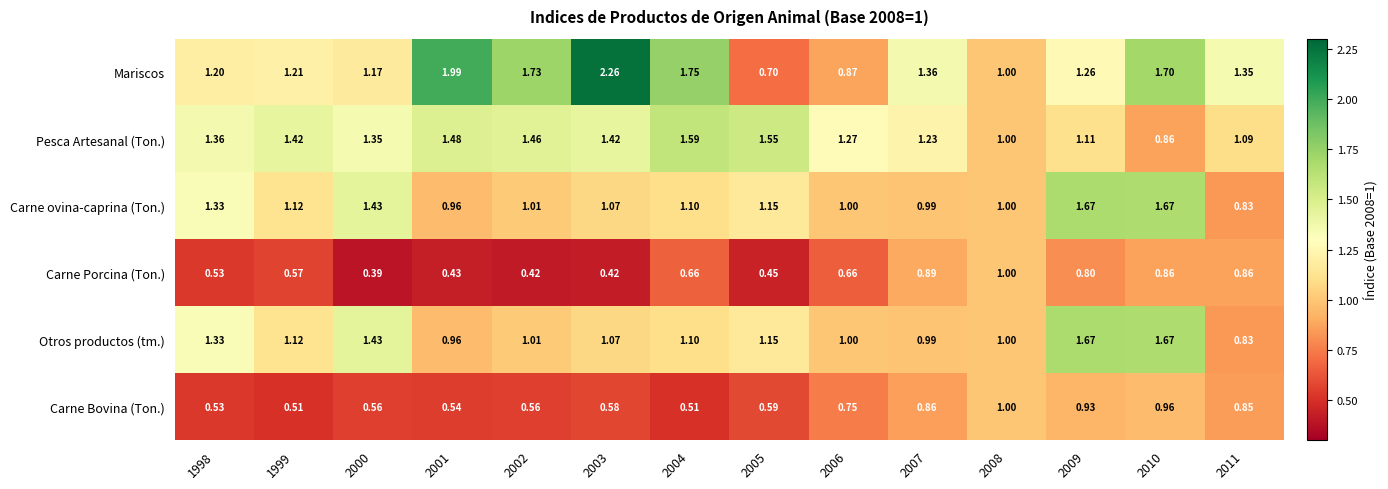

How many categories are shown in the chart?

14